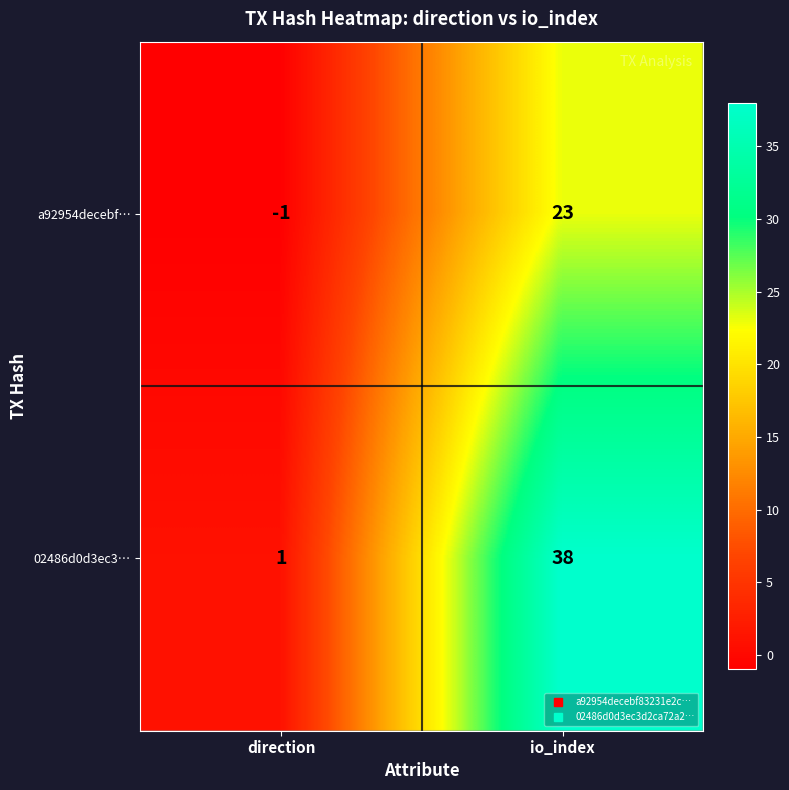

What is the greatest value displayed?

38